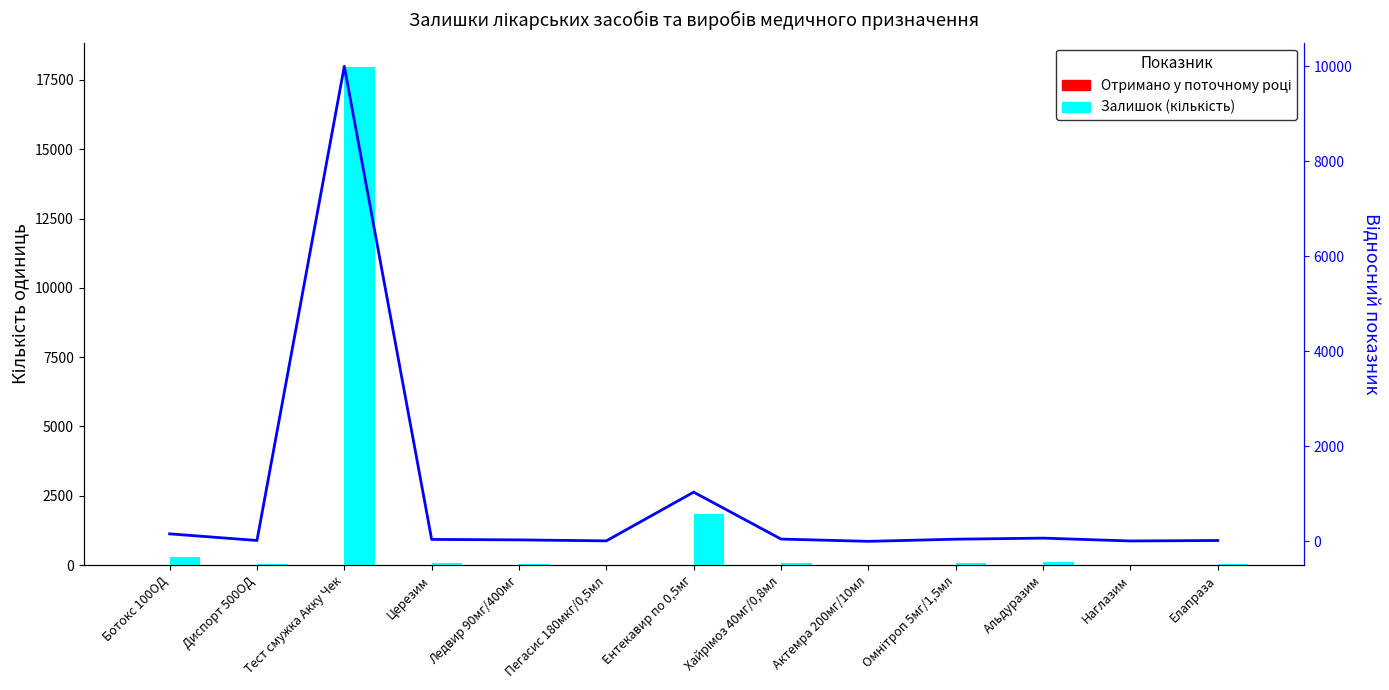

Which category has the highest value in the Залишок (кількість) series?

Тест смужка Акку Чек